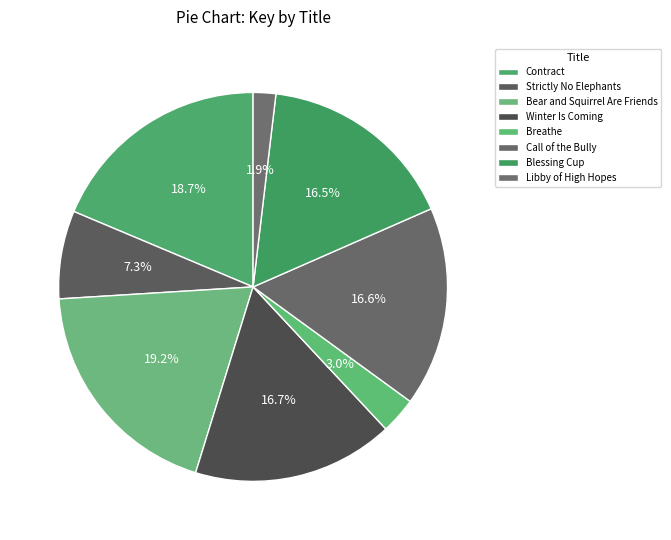

Is Call of the Bully the majority of the pie?

No